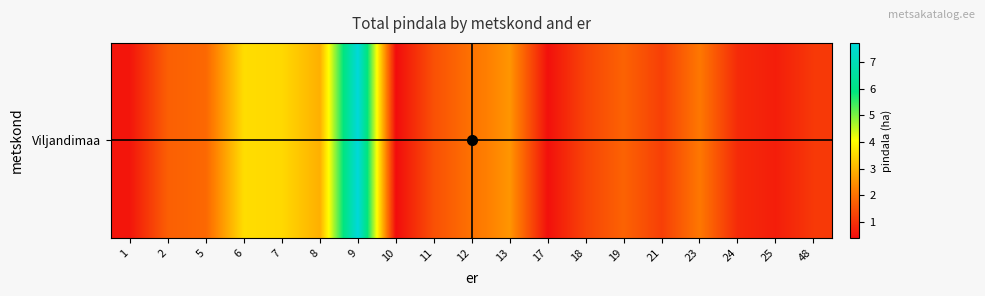

At which category does the chart reach its minimum across all series?

10